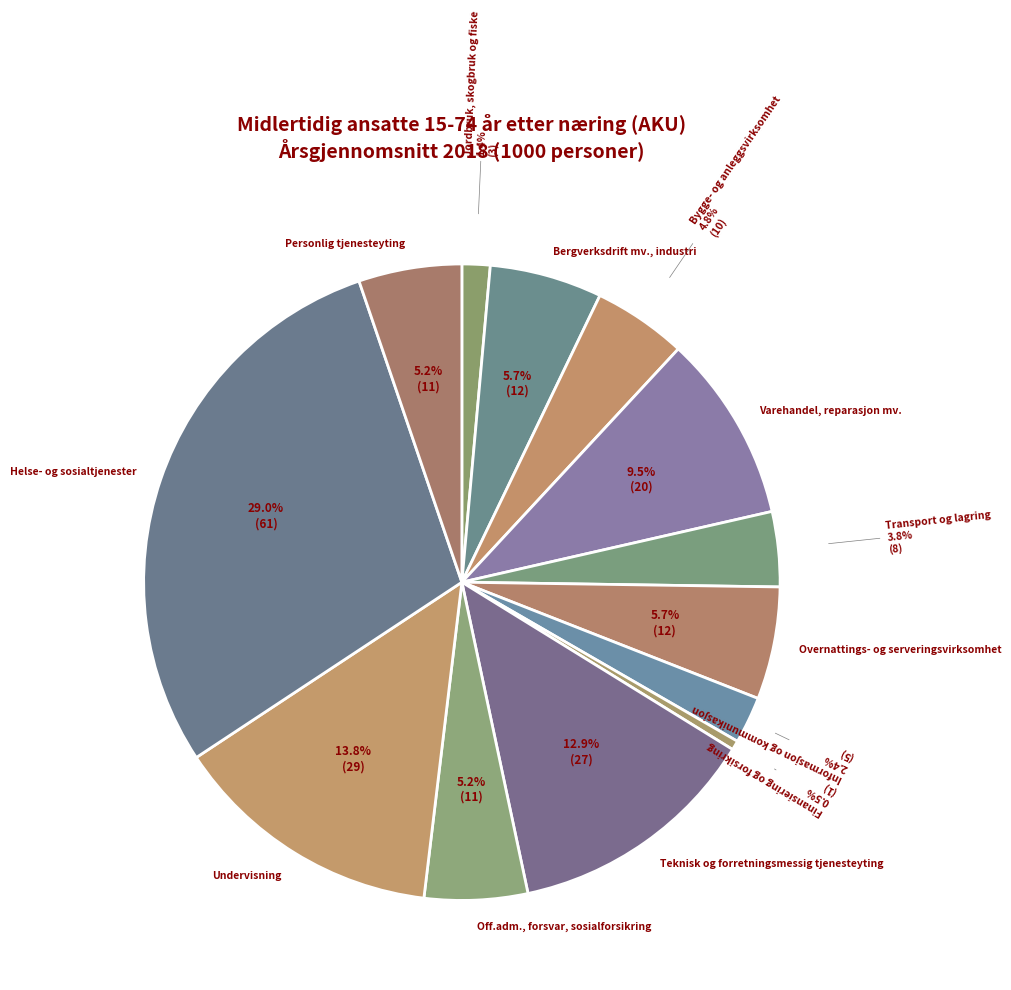

To the nearest percent, what percentage of the pie is Transport og lagring?

4%